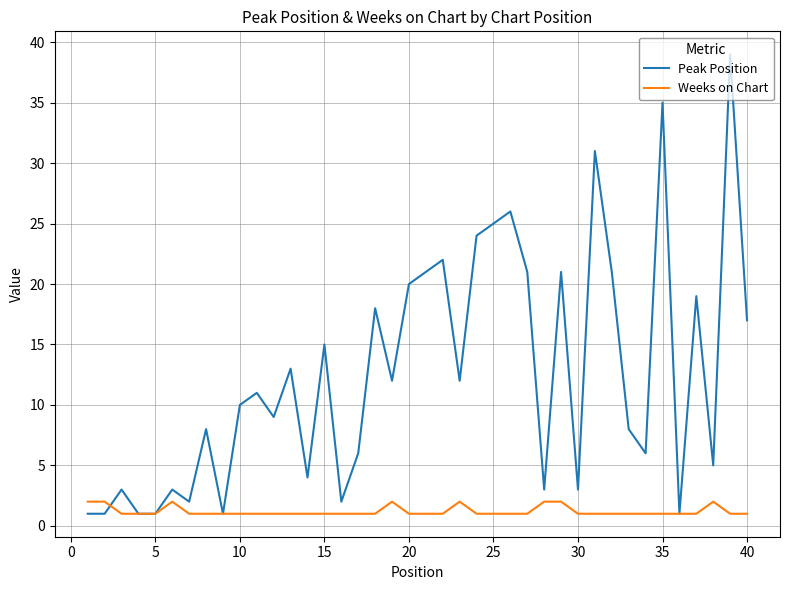

What is the sum of all Weeks on Chart values?

48